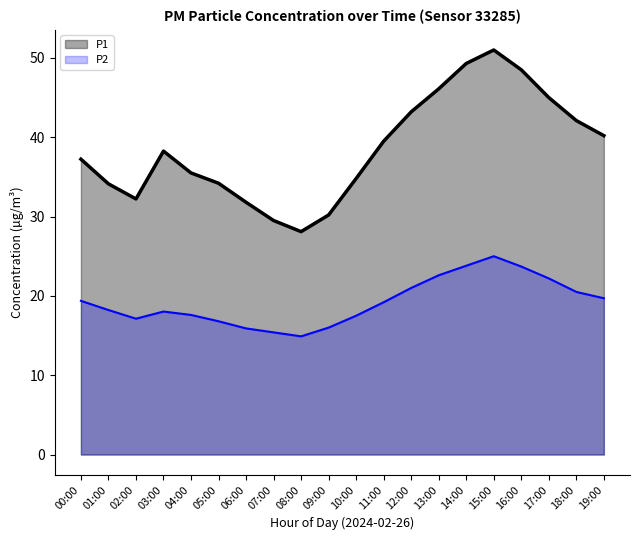

True or false: P2 and P1 cross at least once.

False